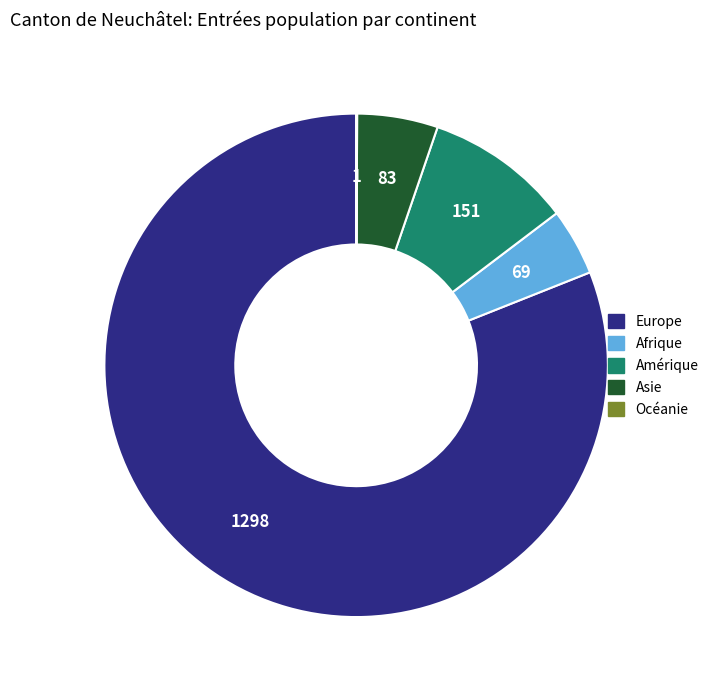

Which has a higher value, Europe or Afrique?

Europe